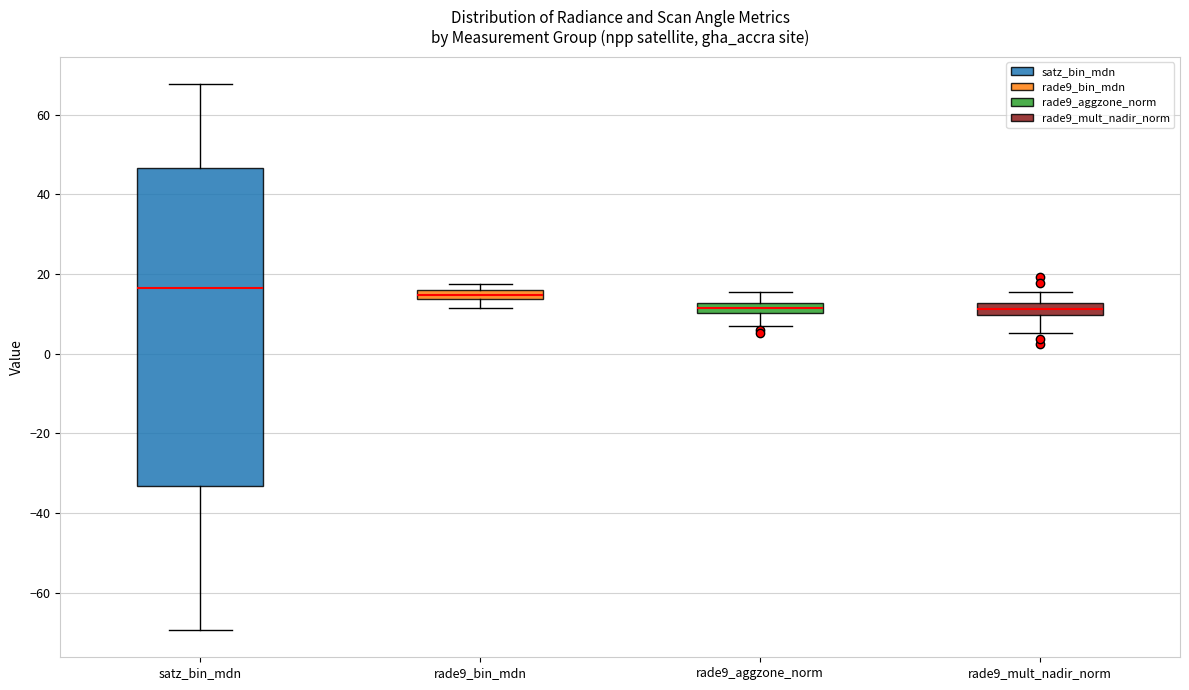

Where is the lower edge of the box for rade9_mult_nadir_norm on the y-axis? The values are not printed on the chart, so give them approximately, as read against the axis.

10